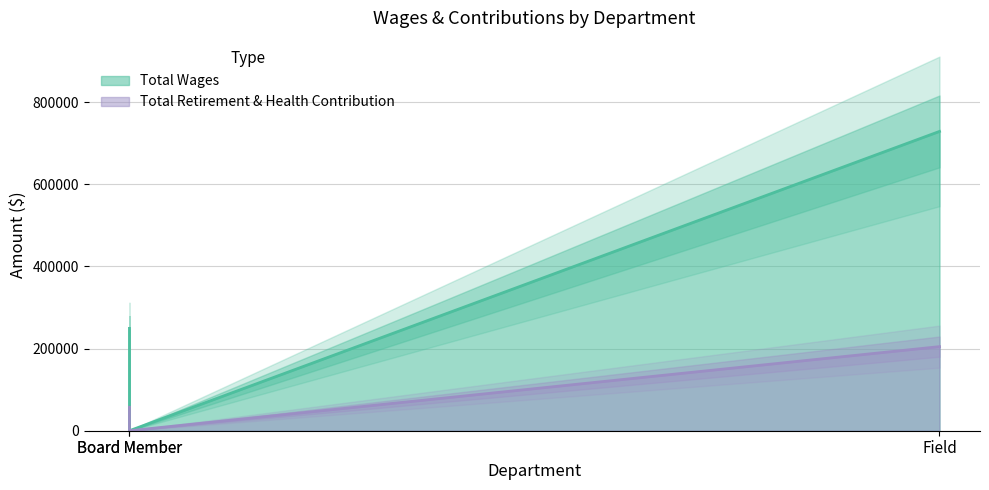

At which label does Total Retirement & Health Contribution reach its minimum?

Board Member